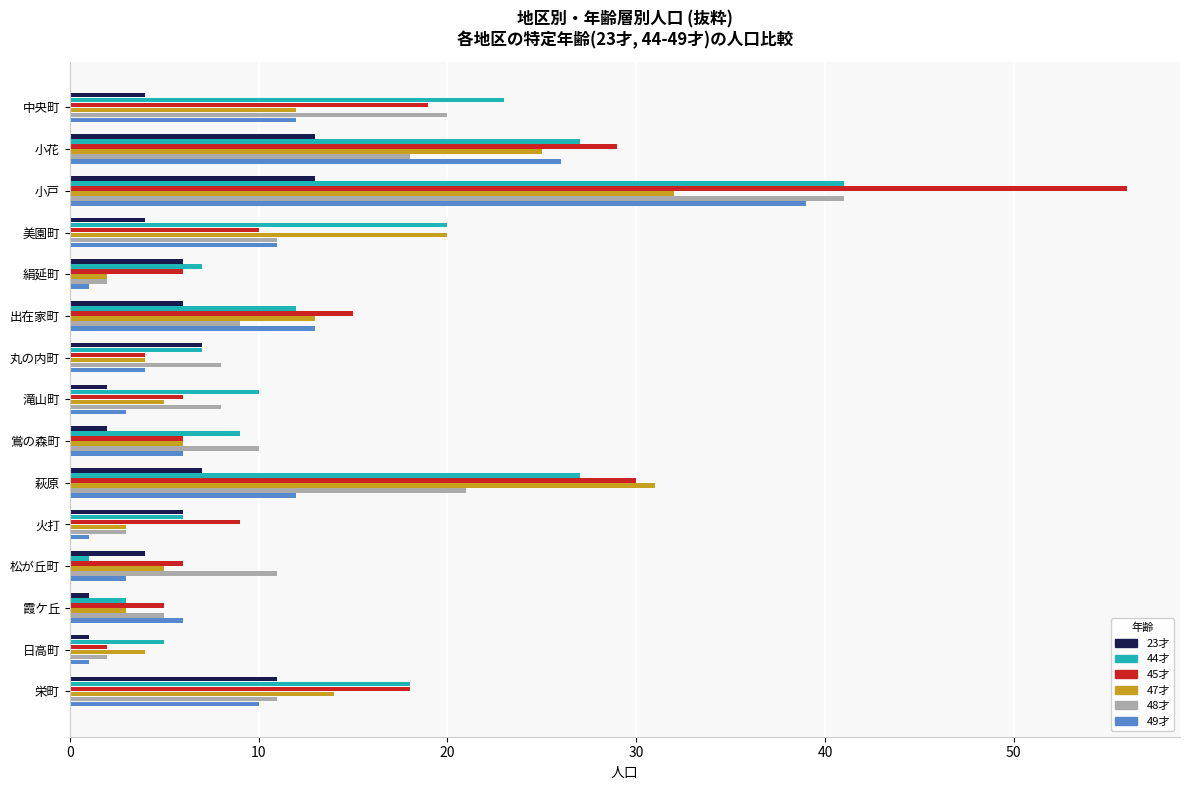

Is it true that 45才 equals 15 at 出在家町?

True